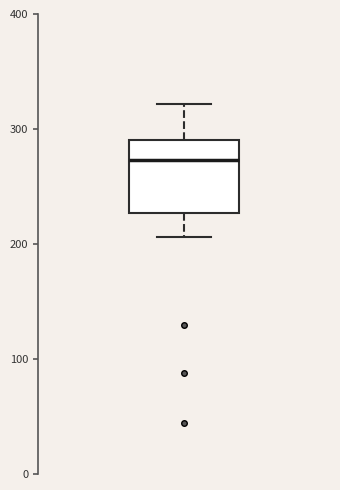

Transcribe this box plot: give where the median line is, the range the box spans, and where the two whiskers end, as read against the y-axis. The values are not printed on the chart, so give them approximately, as read against the axis.

median 270, box 230 to 290, whiskers 210 to 320